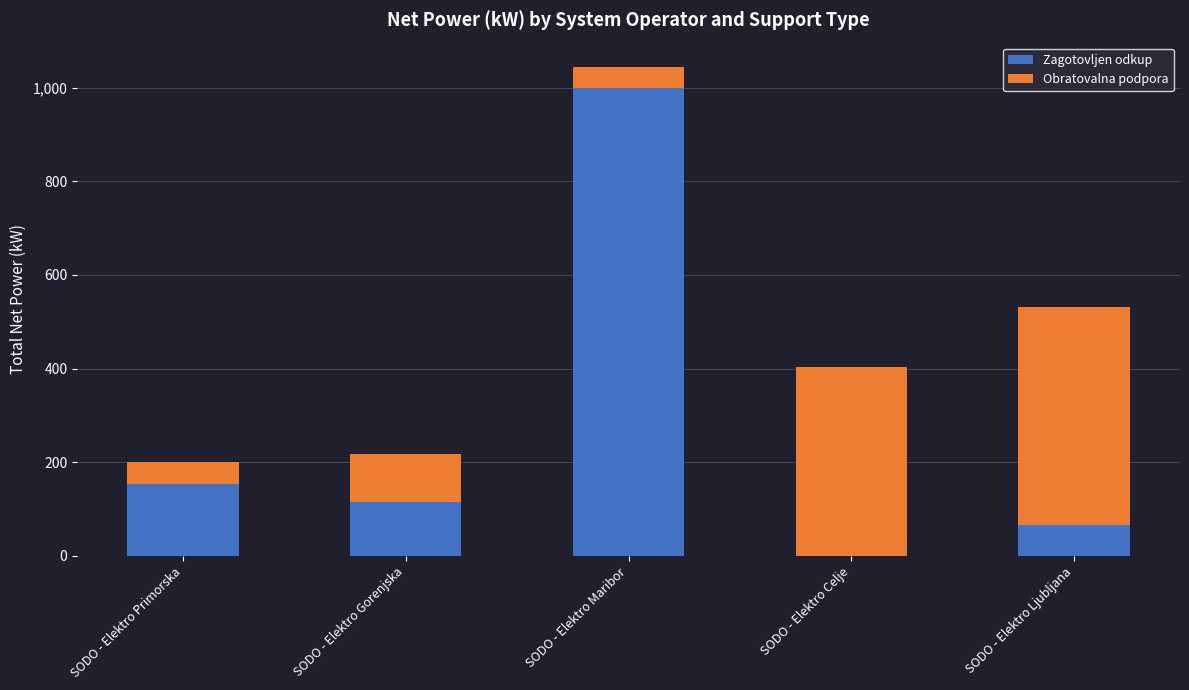

What value does the Zagotovljen odkup series have at SODO - Elektro Maribor?

998.5